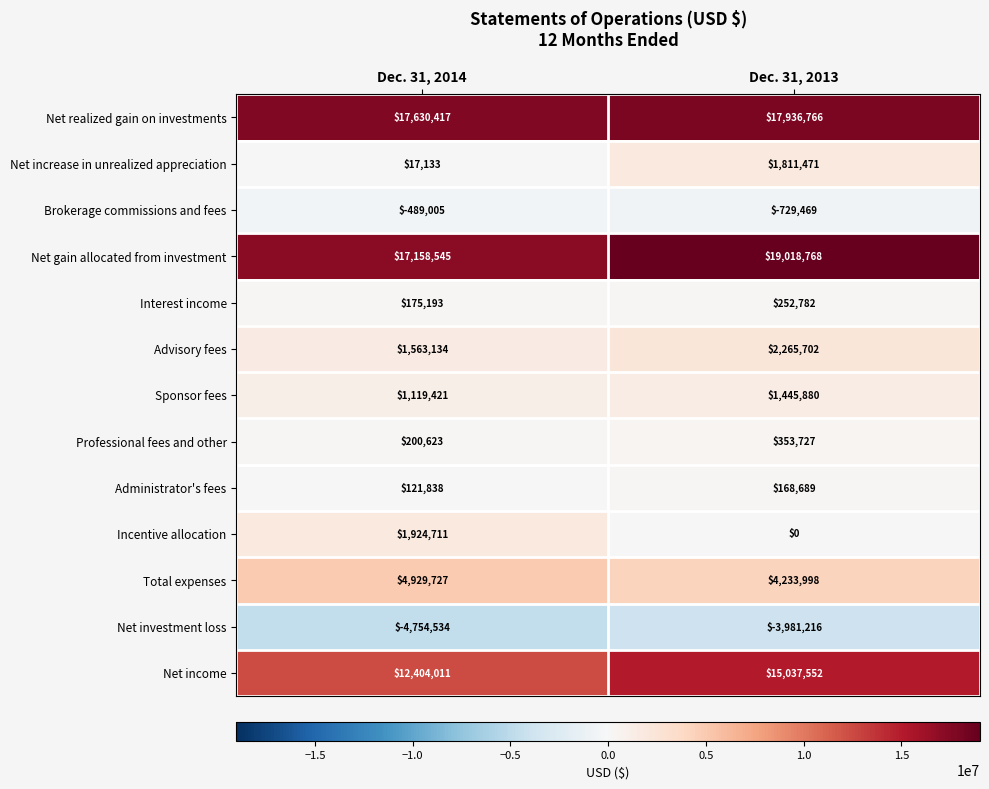

What is the minimum value shown in the chart?

-4754534